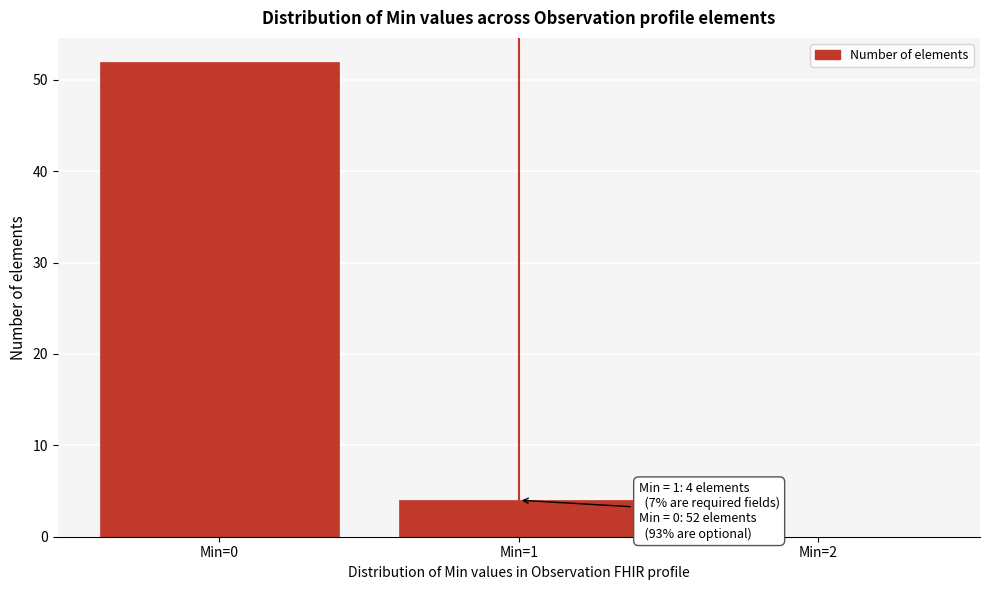

Which range on the x-axis has the tallest bar?

-0.5 to 0.5